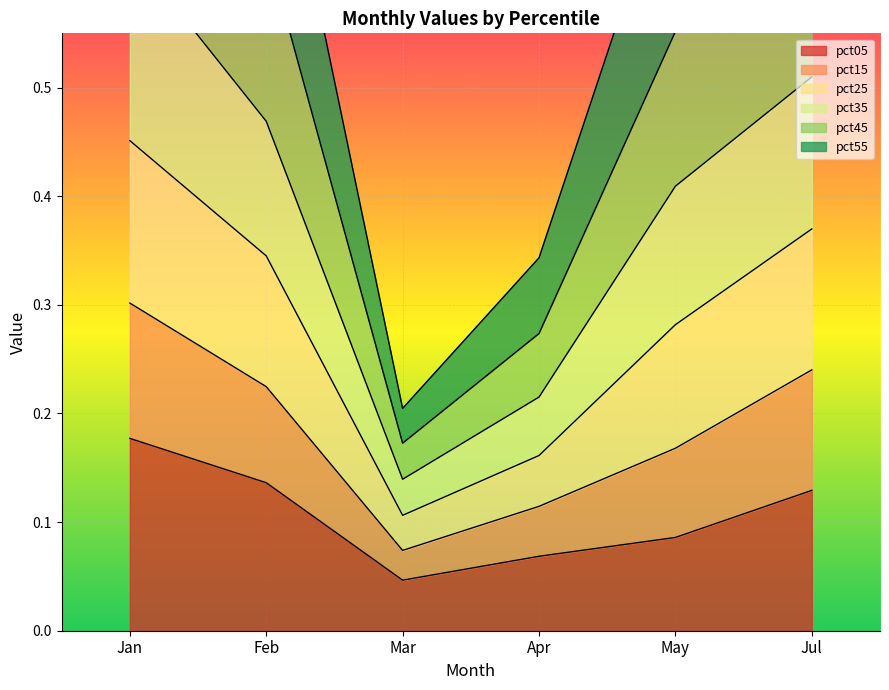

At which label does pct05 reach its peak?

Jan